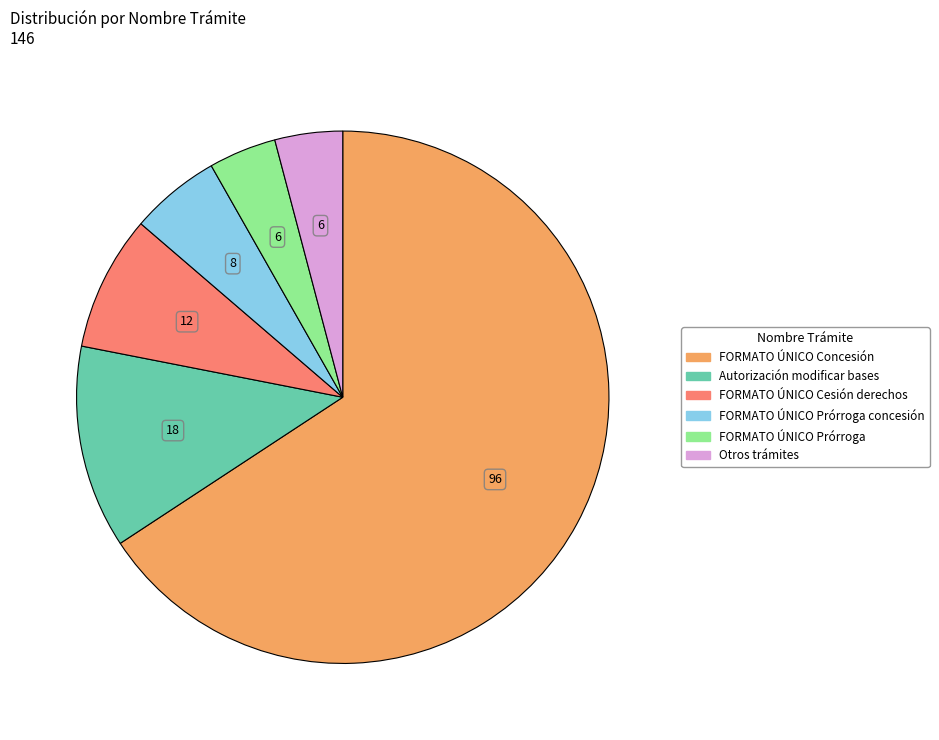

Does any single category account for the majority?

Yes